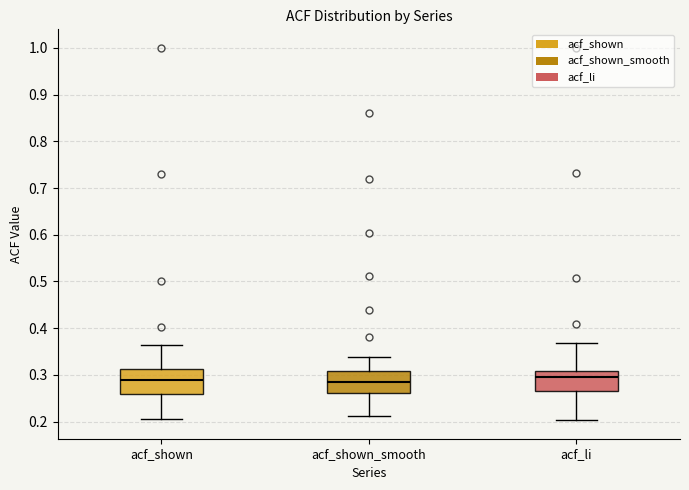

Reading left to right, transcribe this box plot: for each box, give where its median line is, the range the box spans, and where its two whiskers end, as read against the y-axis. The values are not printed on the chart, so give them approximately, as read against the axis.

acf_shown: median 0.29, box 0.26 to 0.31, whiskers 0.21 to 0.36
acf_shown_smooth: median 0.29, box 0.26 to 0.31, whiskers 0.21 to 0.34
acf_li: median 0.30, box 0.27 to 0.31, whiskers 0.20 to 0.37